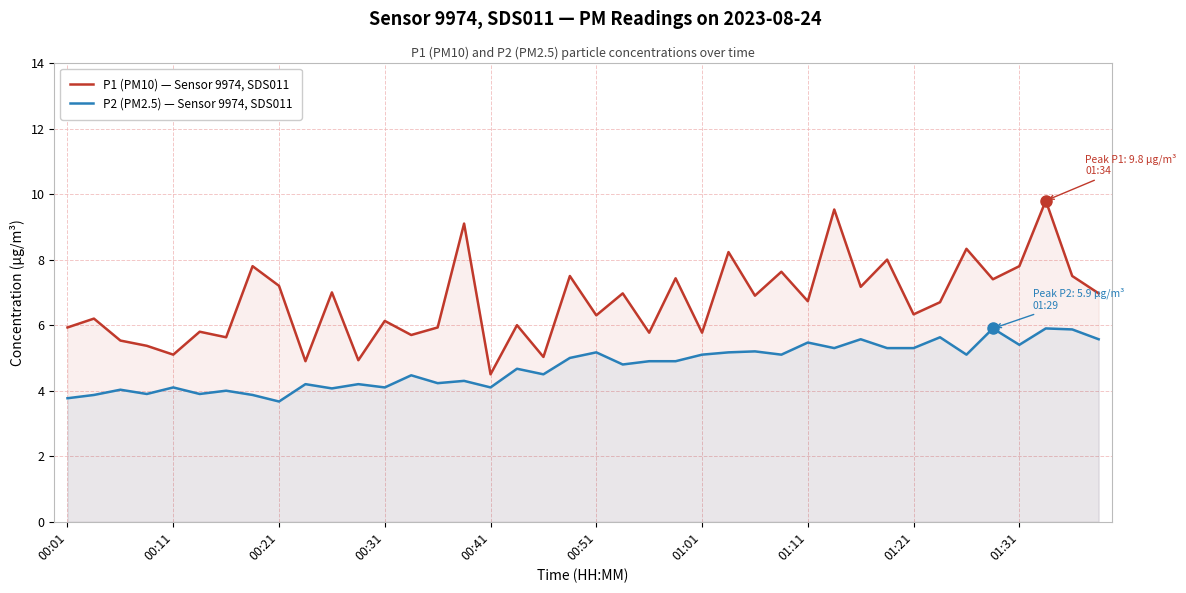

Rank the series by their maximum value, from highest to lowest.

P1 (PM10) — Sensor 9974, SDS011, P2 (PM2.5) — Sensor 9974, SDS011